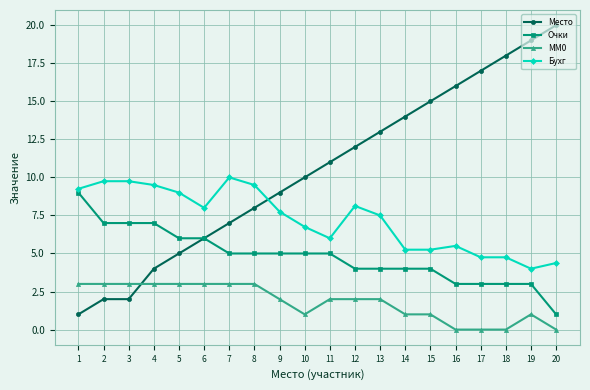

At 17, list the series in order from largest to smallest.

Место, Бухг, Очки, MM0